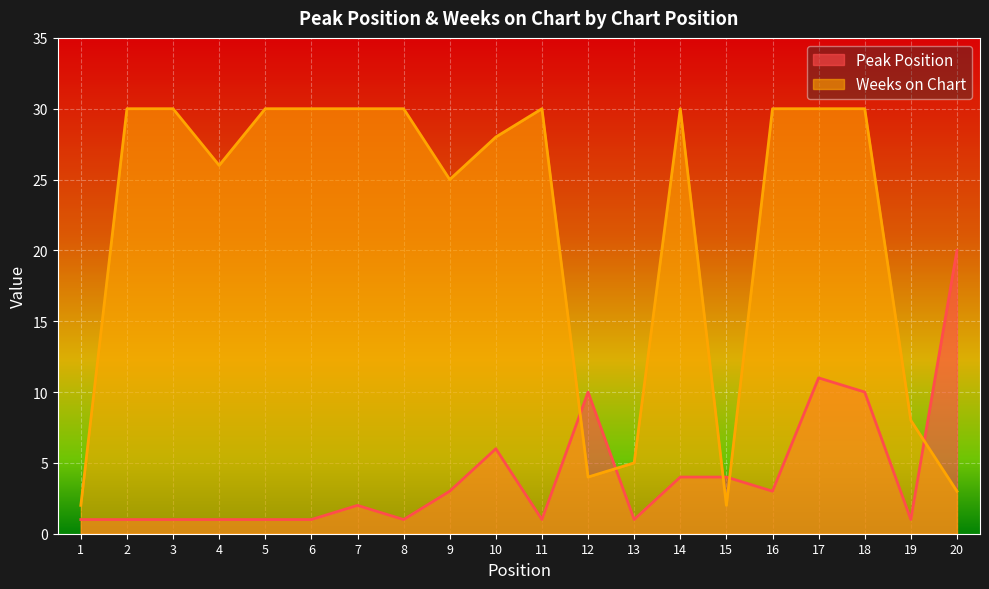

Reading left to right, transcribe all the data shown in this chart.

Peak Position: 1=1	2=1	3=1	4=1	5=1	6=1	7=2	8=1	9=3	10=6	11=1	12=10	13=1	14=4	15=4	16=3	17=11	18=10	19=1	20=20
Weeks on Chart: 1=2	2=30	3=30	4=26	5=30	6=30	7=30	8=30	9=25	10=28	11=30	12=4	13=5	14=30	15=2	16=30	17=30	18=30	19=8	20=3